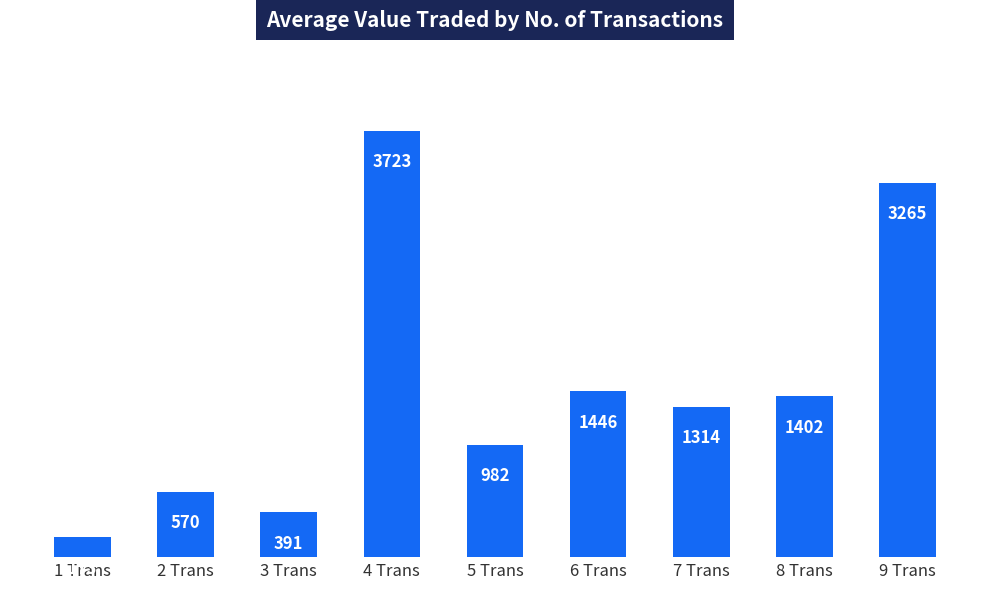

Between 3 Trans and 1 Trans, which is larger?

3 Trans